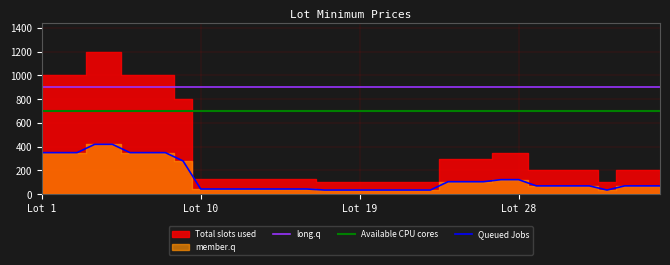

True or false: Available CPU cores has more than 1 interior local peaks.

False